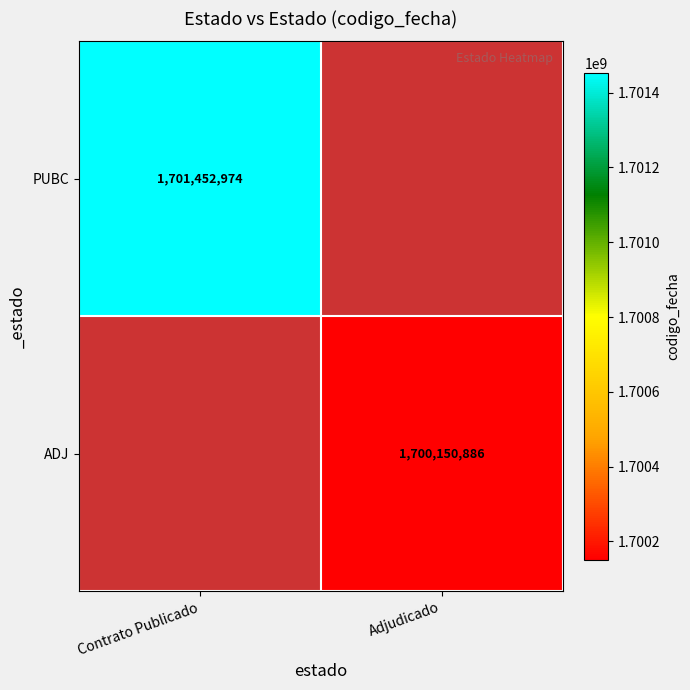

True or false: ADJ has a value of 419643752.3 at Adjudicado.

False